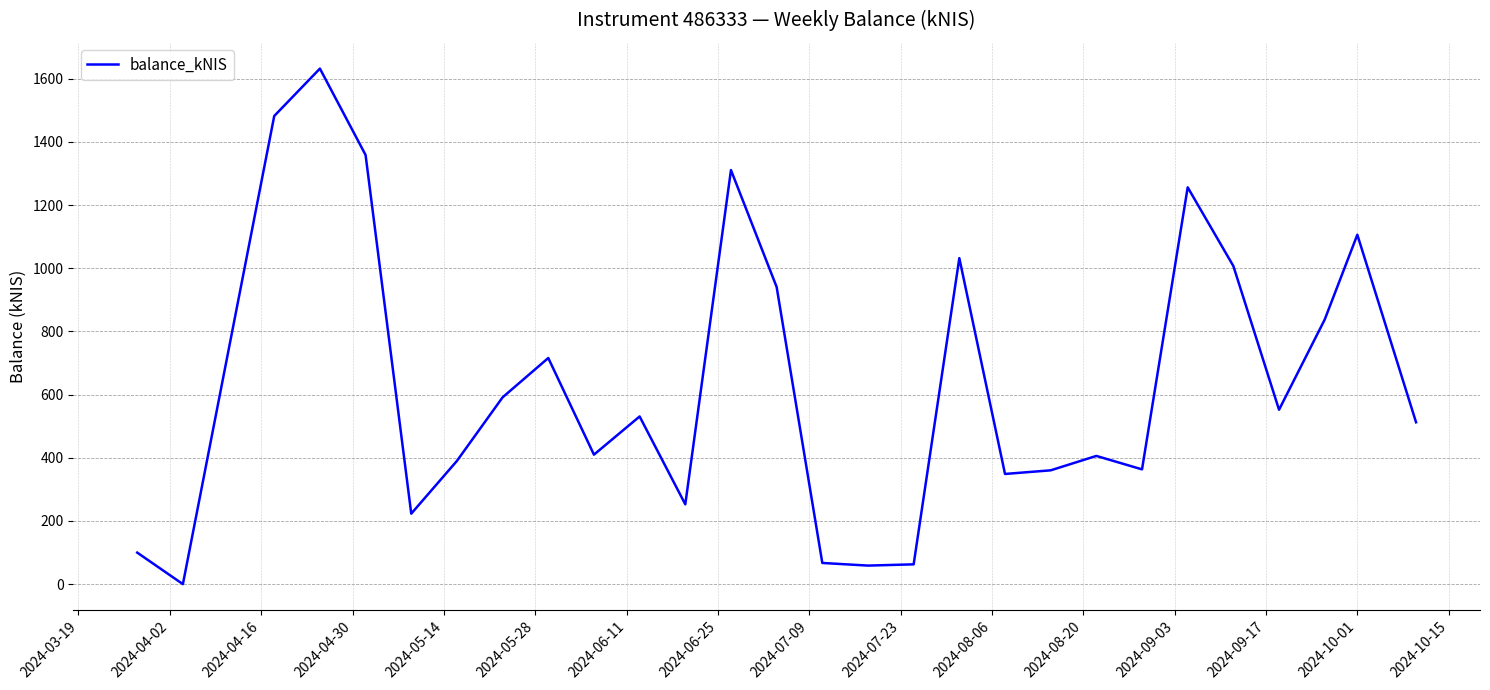

What is the difference between the maximum and minimum values?

1632.0